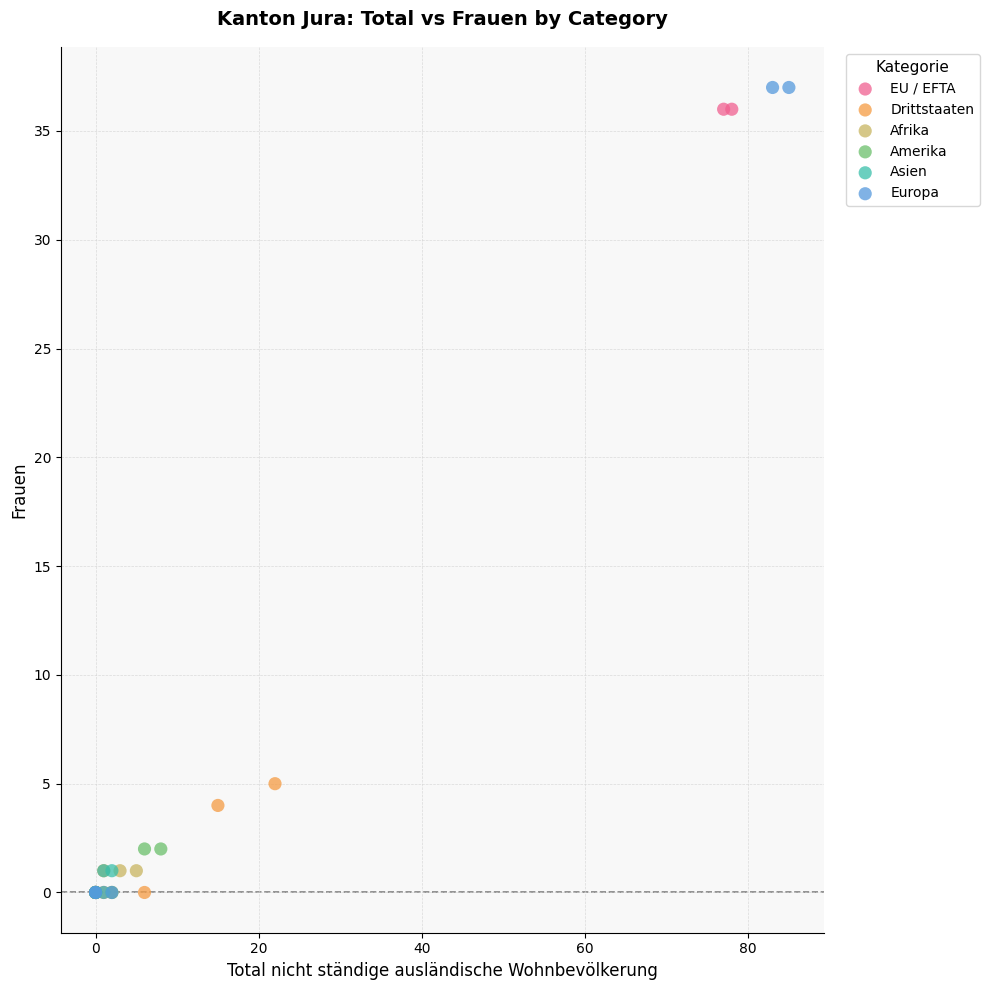

What are all the series names shown in the legend?

EU / EFTA, Drittstaaten, Afrika, Amerika, Asien, Europa